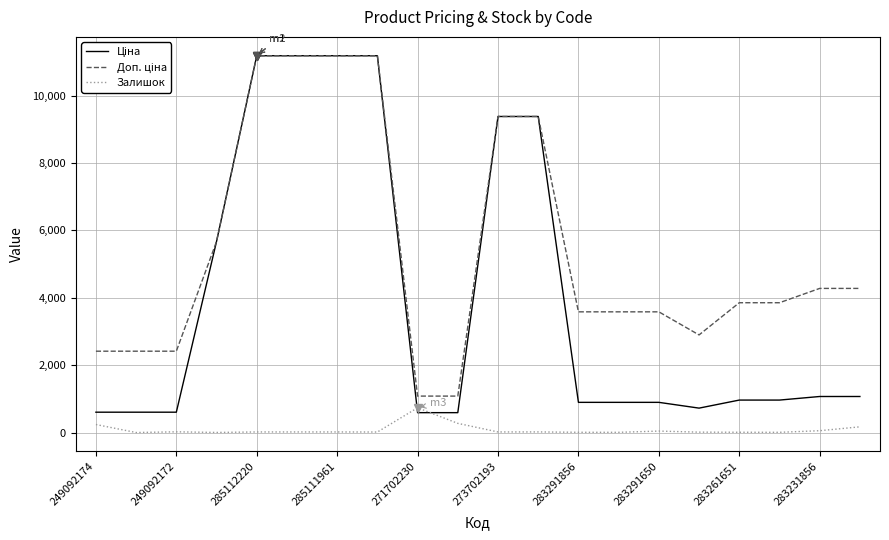

What is the spread (max minus min) of values at 271702230?

491.7